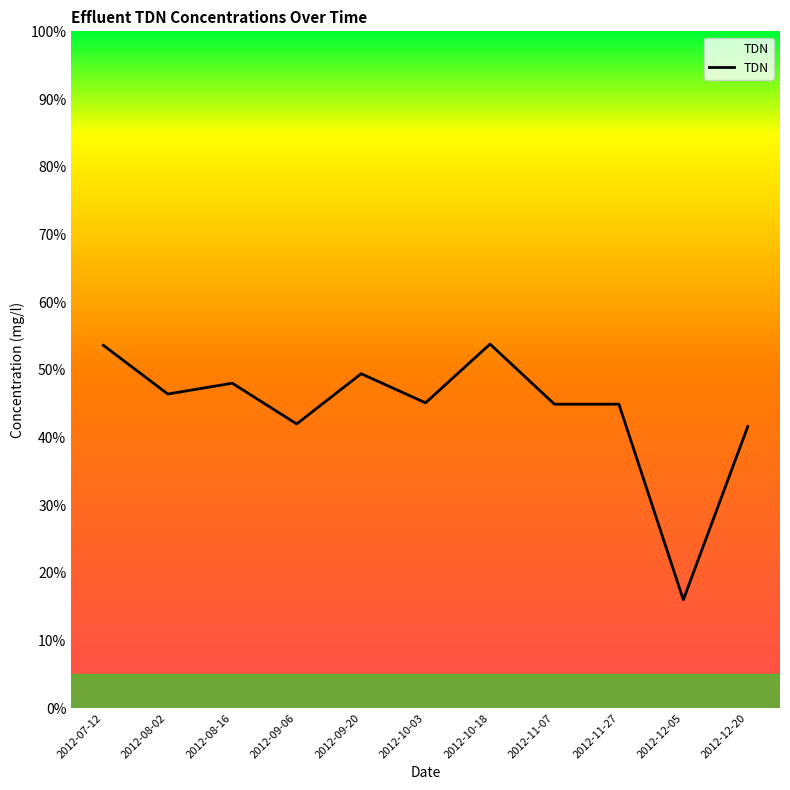

What is the smallest value displayed?

16.0